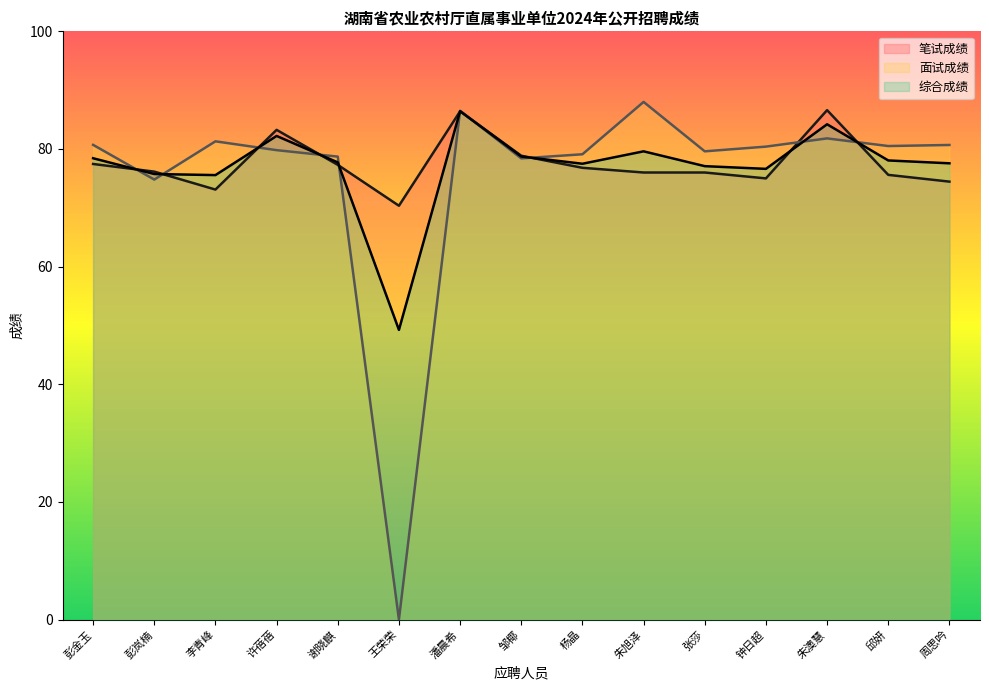

Is it true that 面试成绩 equals 137.8 at 张莎?

False